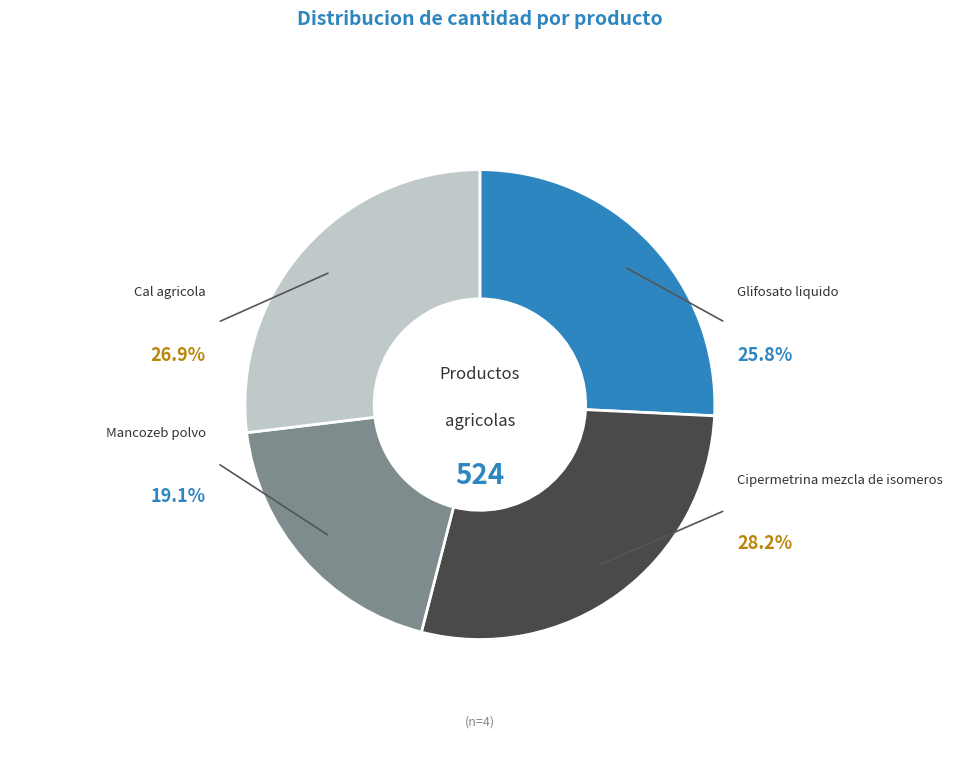

To the nearest percent, what portion does Cipermetrina mezcla de isomeros represent?

28%